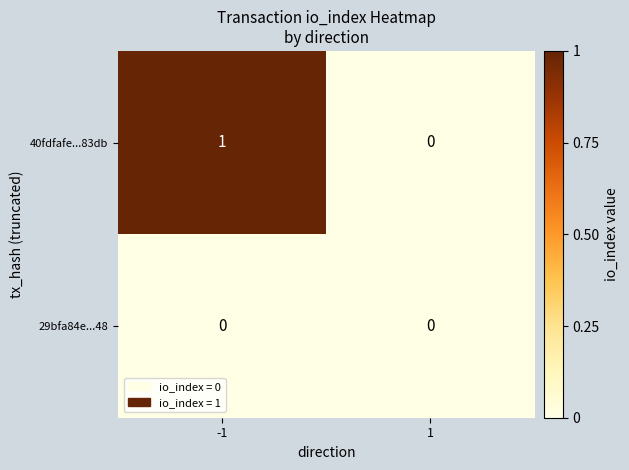

Count the number of categories in the chart.

2